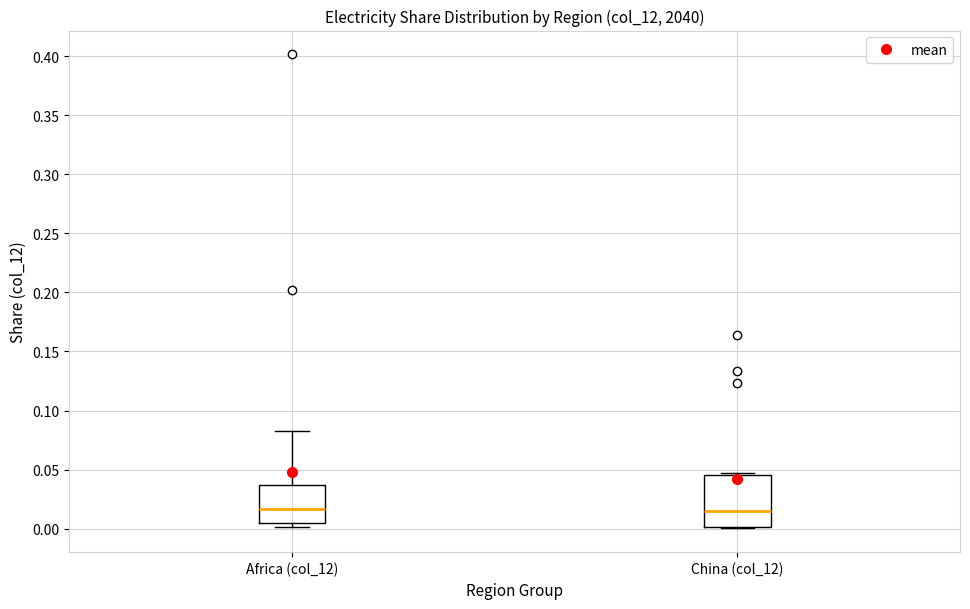

Comparing the boxes themselves (not the whiskers), which one is the tallest?

China (col_12)